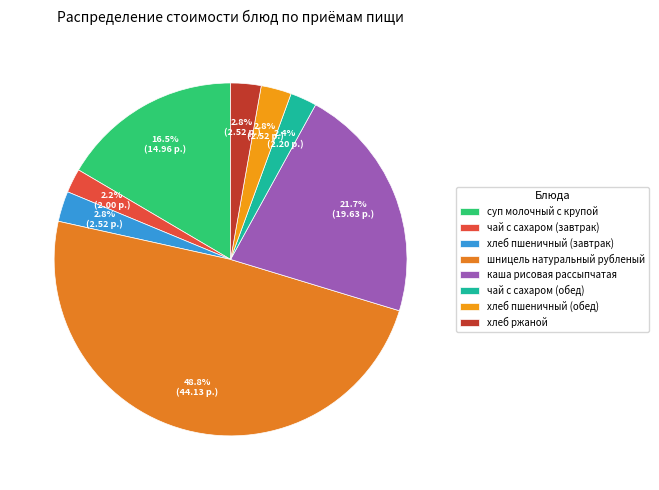

Which category has the biggest portion of the pie?

шницель натуральный рубленый